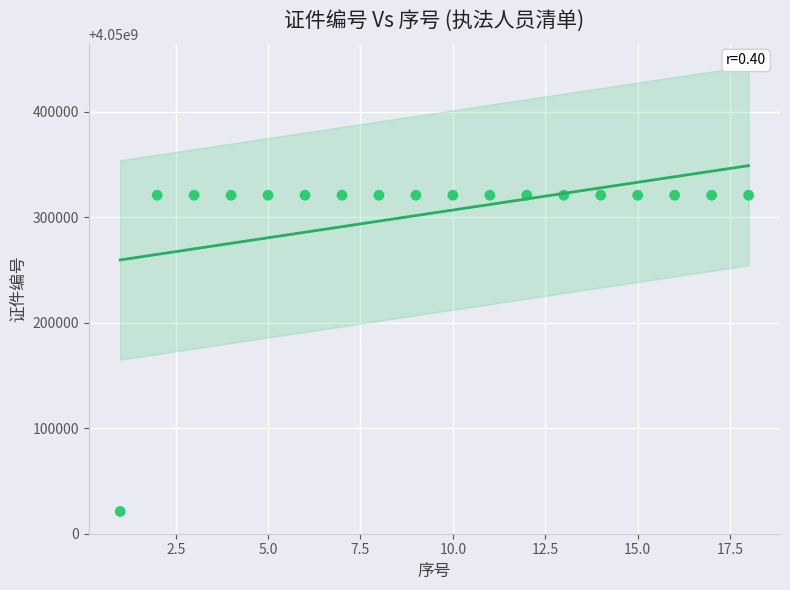

What is the range of X values (max minus min)?

17